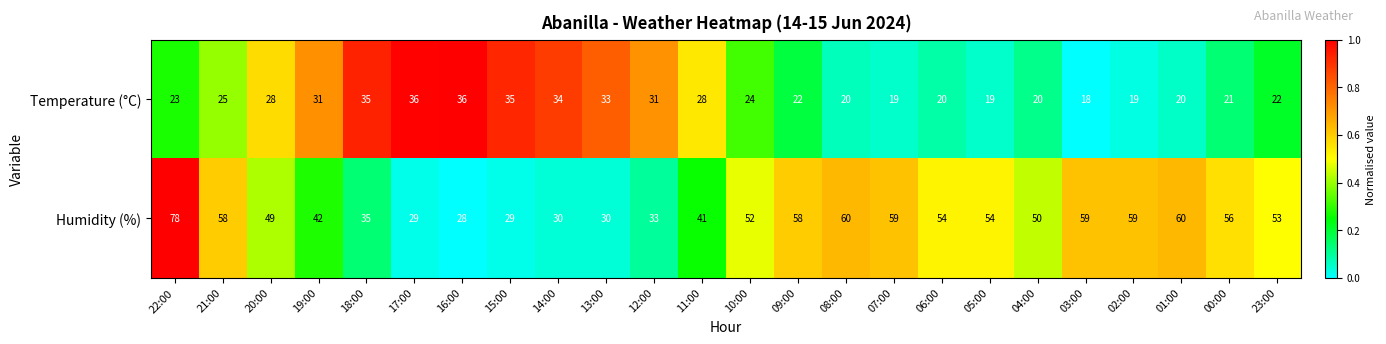

Which series has the largest range (max minus min)?

Humidity (%)